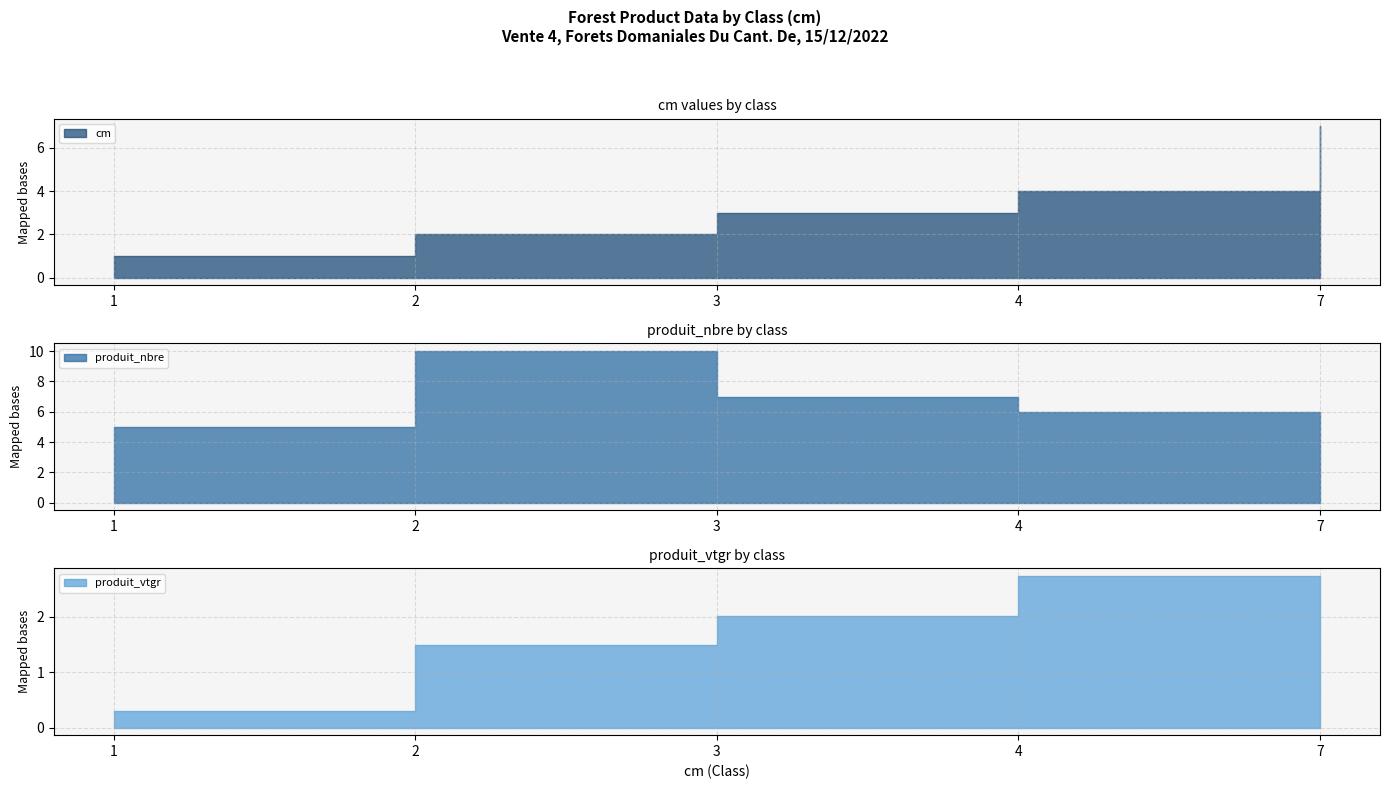

What is the sum of all produit_nbre values?

29.0